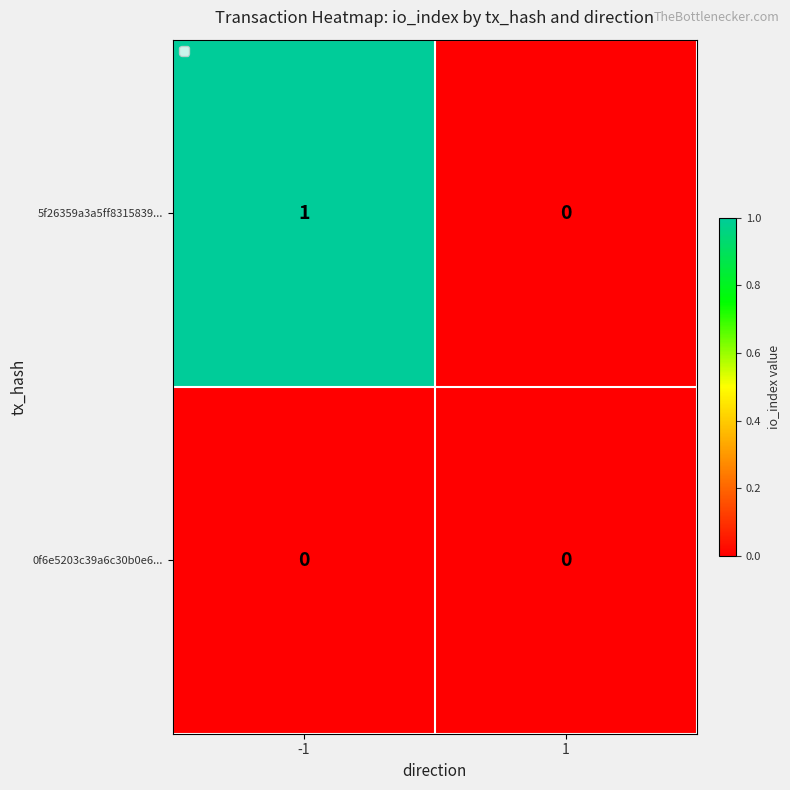

Which series has the widest spread of values?

5f26359a3a5ff8315839...